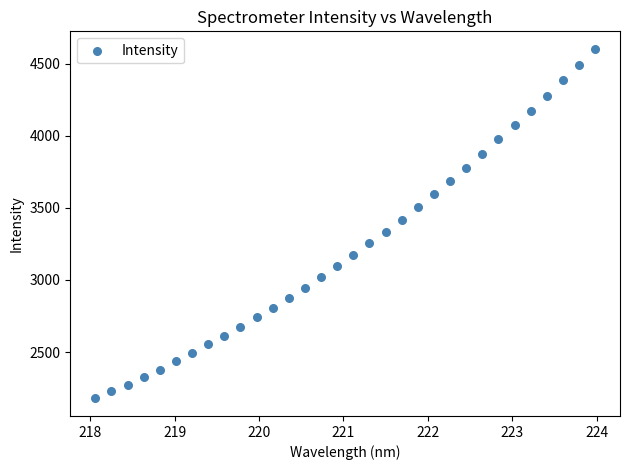

What is the range of Y values (max minus min)?

2423.1